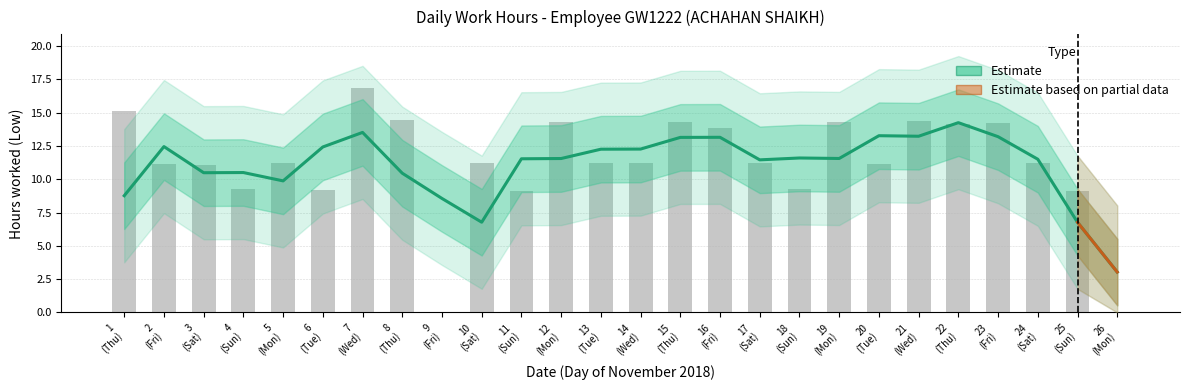

What is the difference between the maximum and minimum values?

16.9